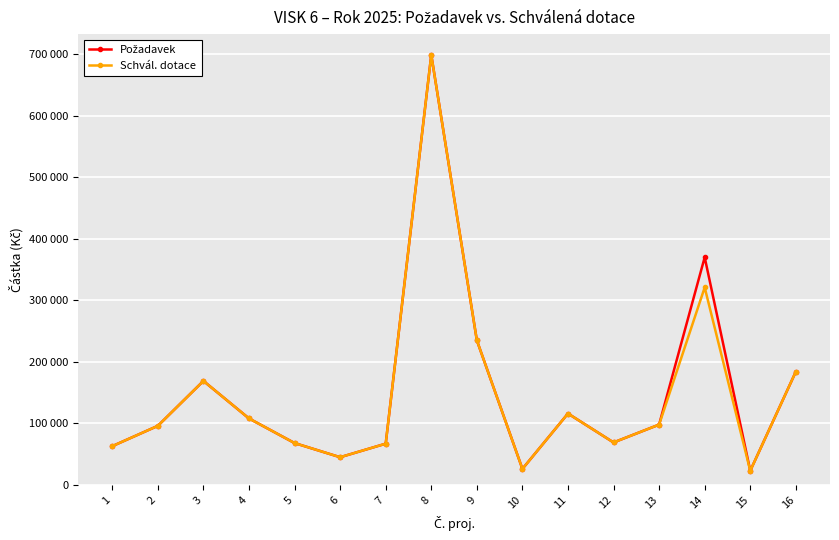

In Schvál. dotace, how many points are higher than both neighbors (excluding endpoints)?

4